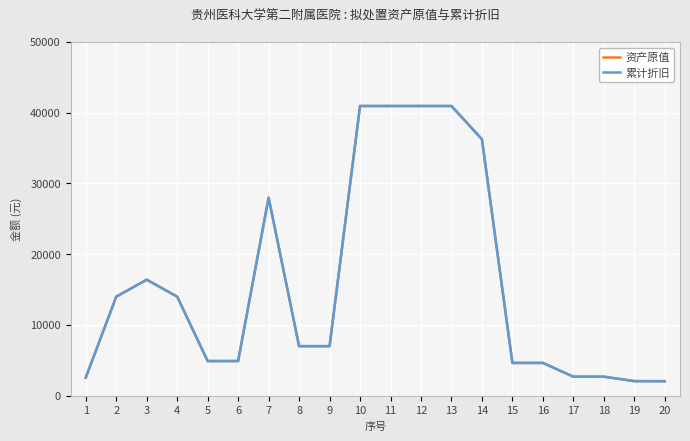

The 累计折旧 series shows 4900.0 at 5. True or false?

True